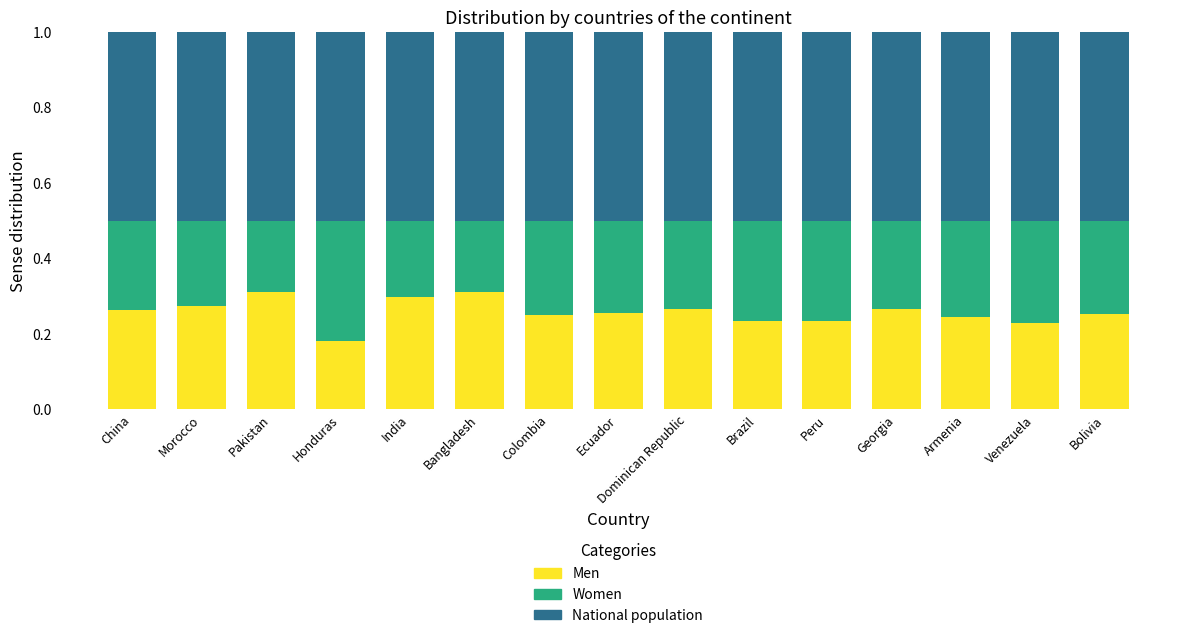

What is the total value across all series at Bangladesh?

1.0